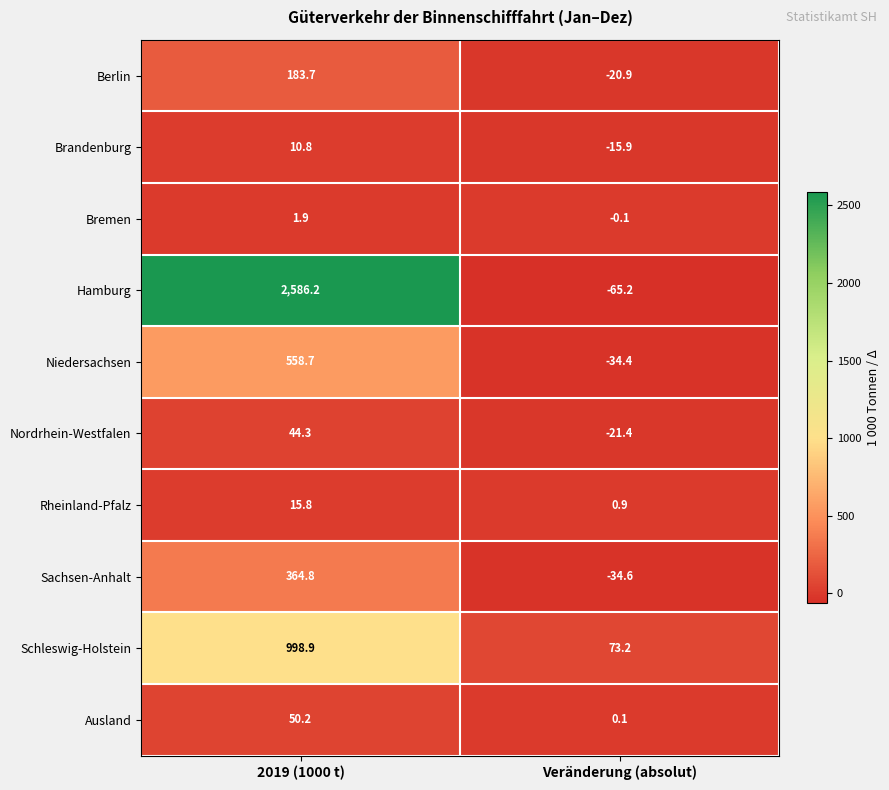

Reading right to left, extract all data points from this chart.

Berlin: -20.9	183.7
Brandenburg: -15.9	10.8
Bremen: -0.1	1.9
Hamburg: -65.2	2586.2
Niedersachsen: -34.4	558.7
Nordrhein-Westfalen: -21.4	44.3
Rheinland-Pfalz: 0.9	15.8
Sachsen-Anhalt: -34.6	364.8
Schleswig-Holstein: 73.2	998.9
Ausland: 0.1	50.2